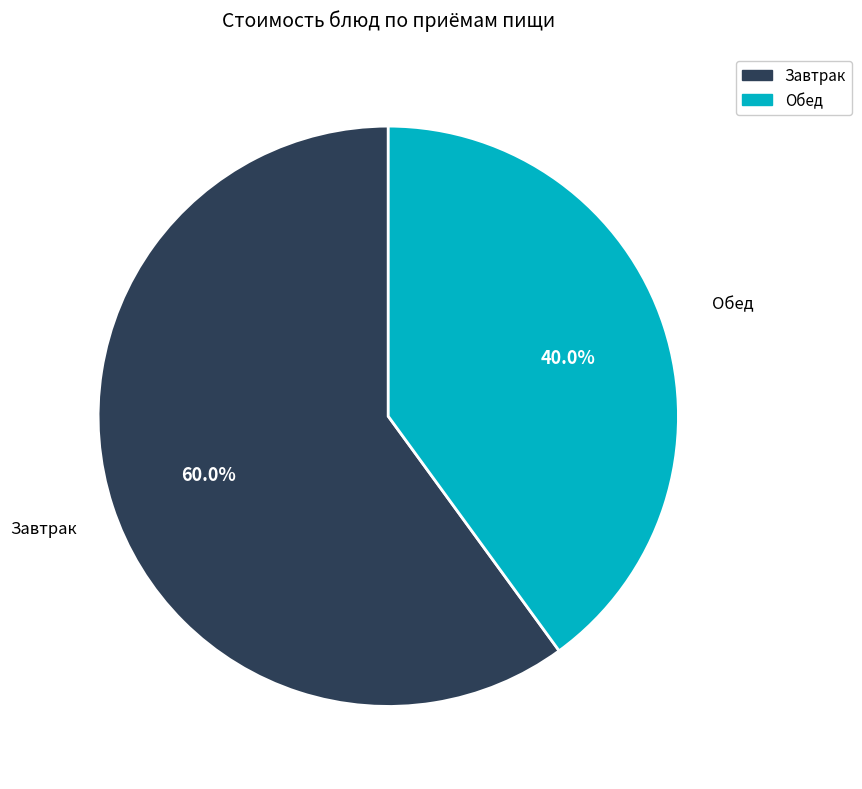

What is the smallest slice in the pie chart?

Обед